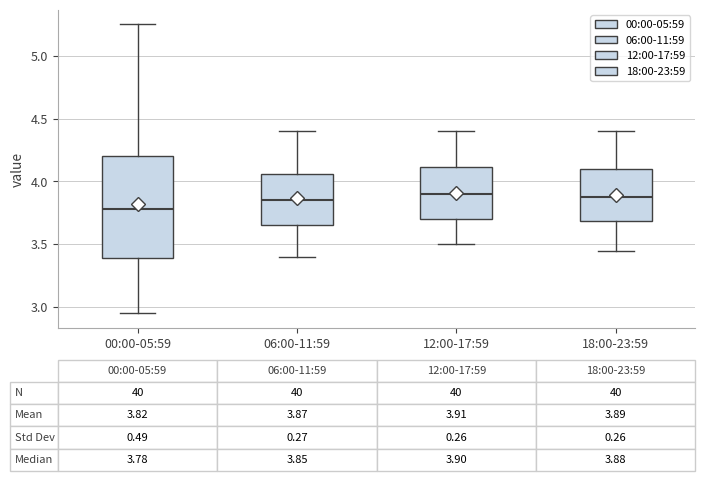

Which box's median line is the lowest?

00:00-05:59